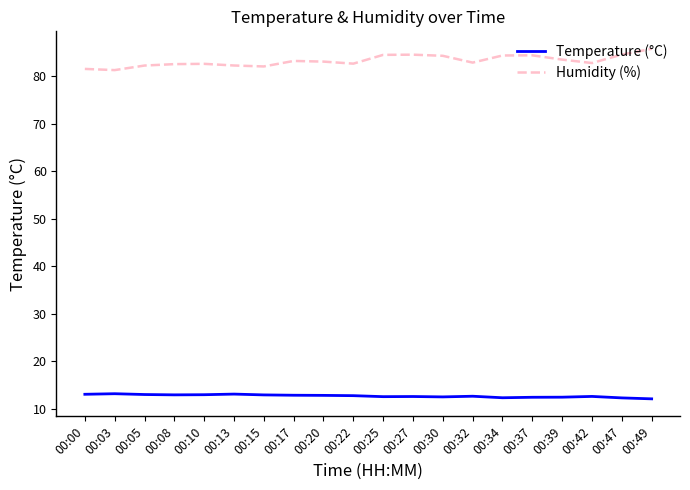

What is the difference between the maximum and minimum values in the Humidity (%) series?

4.5